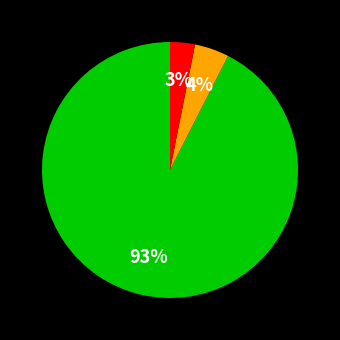

How many slices are in this pie chart?

3